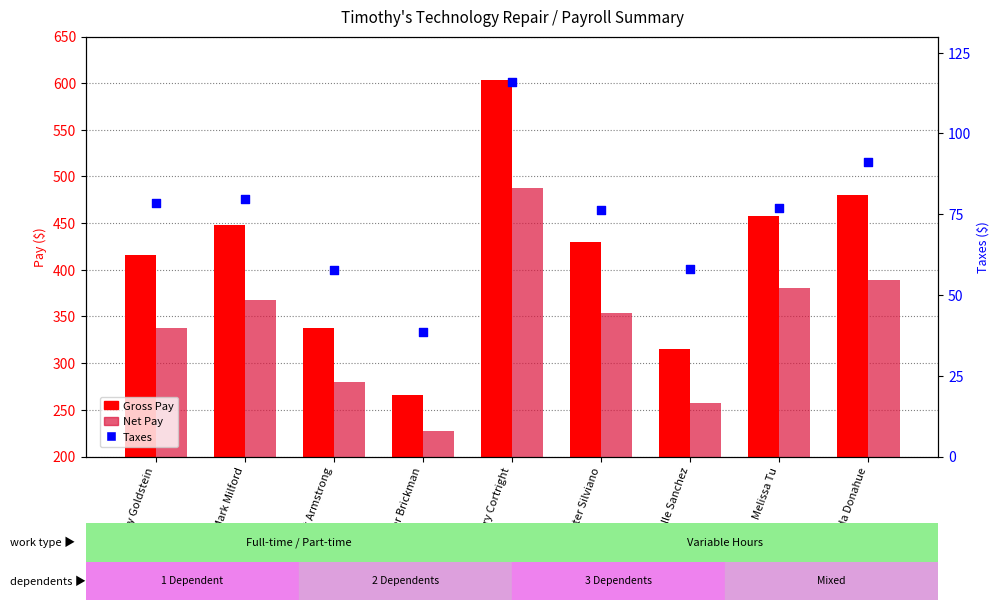

What are all the series names shown in the legend?

Gross Pay, Net Pay, Taxes